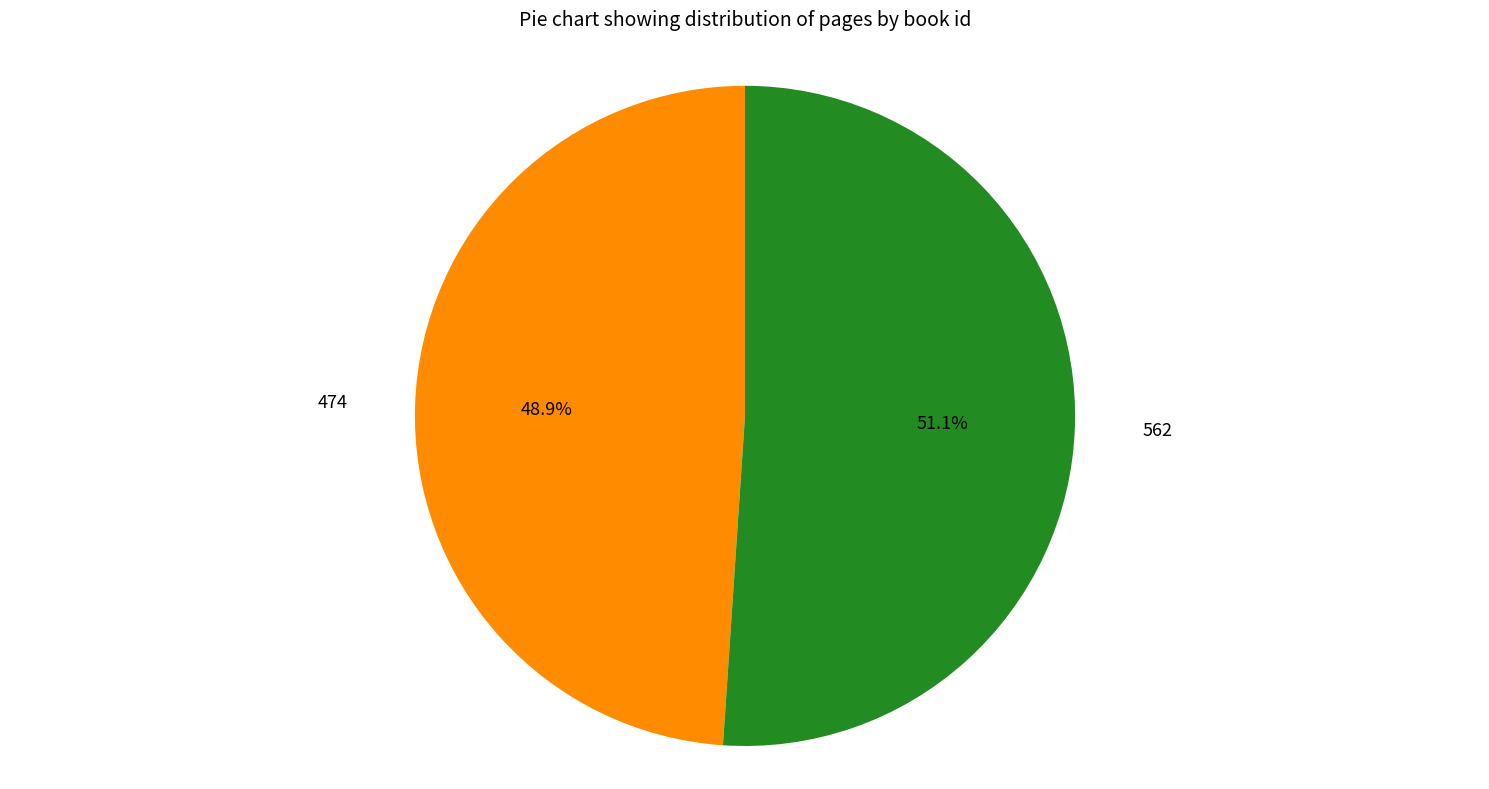

Rank the categories by value from lowest to highest.

474, 562